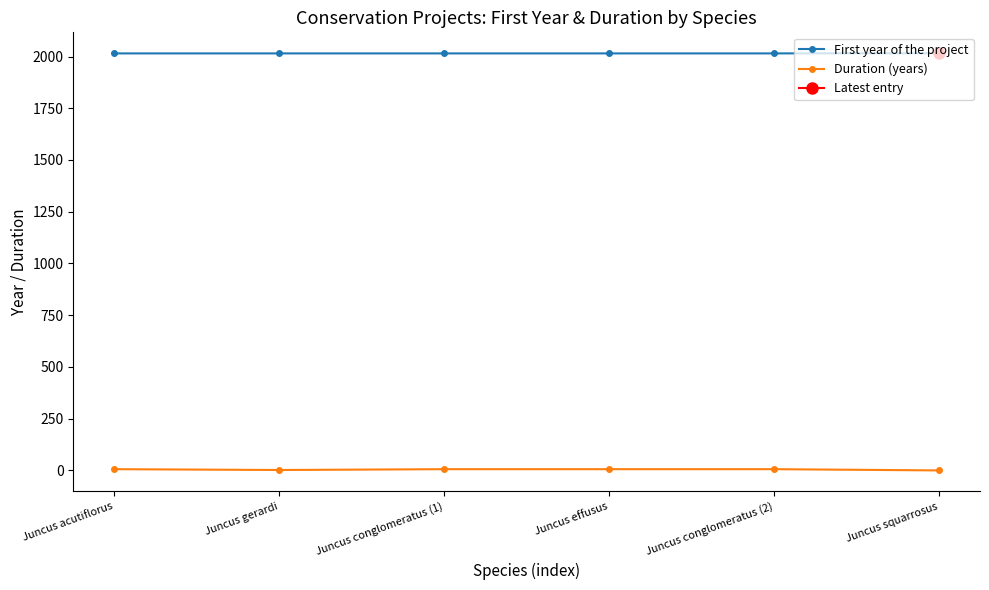

What is the difference between the maximum and minimum values in the First year of the project series?

1